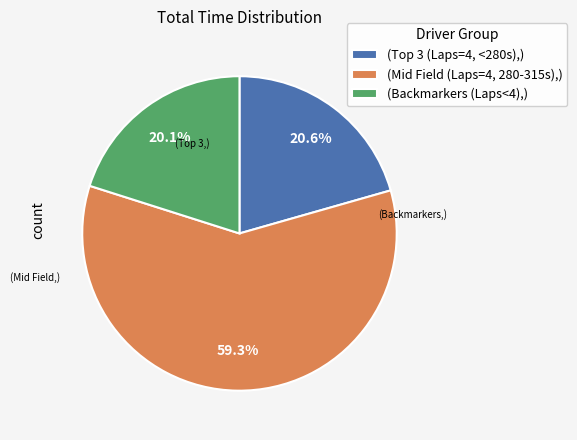

Between (Mid Field (Laps=4, 280-315s),) and (Backmarkers (Laps<4),), which is larger?

(Mid Field (Laps=4, 280-315s),)